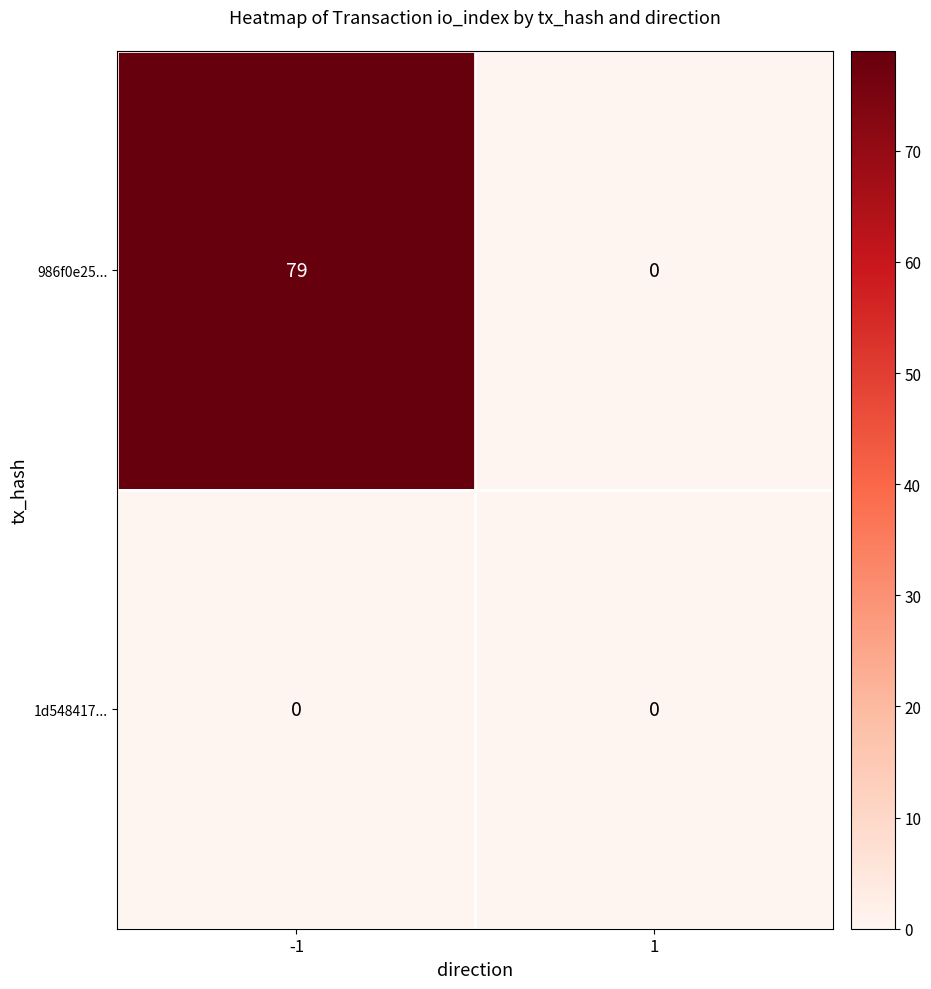

Rank the series by their maximum value, from lowest to highest.

1d548417..., 986f0e25...